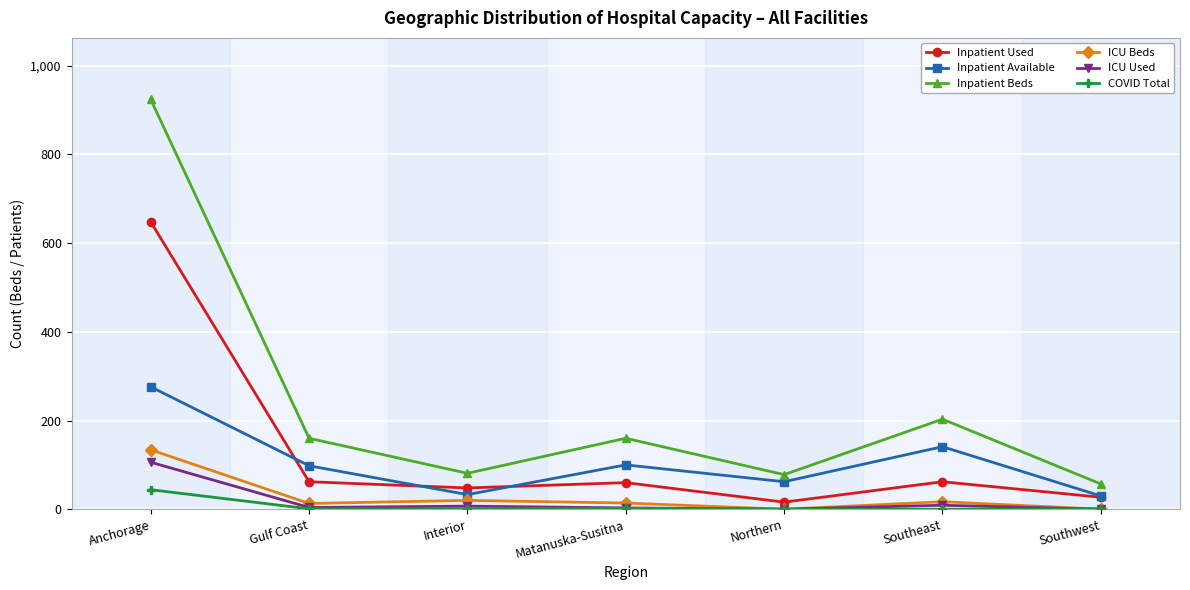

List the series in order of their peak value, highest first.

Inpatient Beds, Inpatient Used, Inpatient Available, ICU Beds, ICU Used, COVID Total